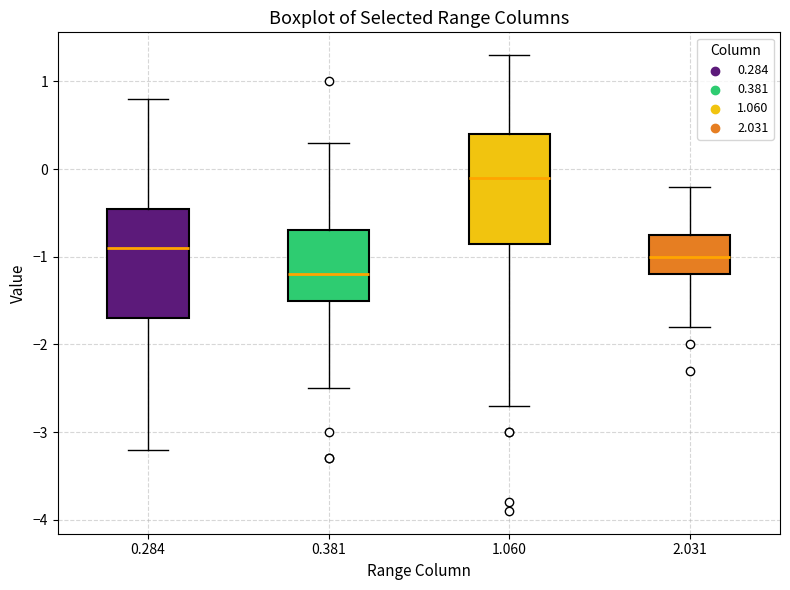

Reading left to right, transcribe this box plot: for each box, give where its median line is, the range the box spans, and where its two whiskers end, as read against the y-axis. The values are not printed on the chart, so give them approximately, as read against the axis.

0.284: median -0.9, box -1.7 to -0.4, whiskers -3.2 to 0.8
0.381: median -1.2, box -1.5 to -0.7, whiskers -2.5 to 0.3
1.060: median -0.1, box -0.8 to 0.4, whiskers -2.7 to 1.3
2.031: median -1.0, box -1.2 to -0.7, whiskers -1.8 to -0.2